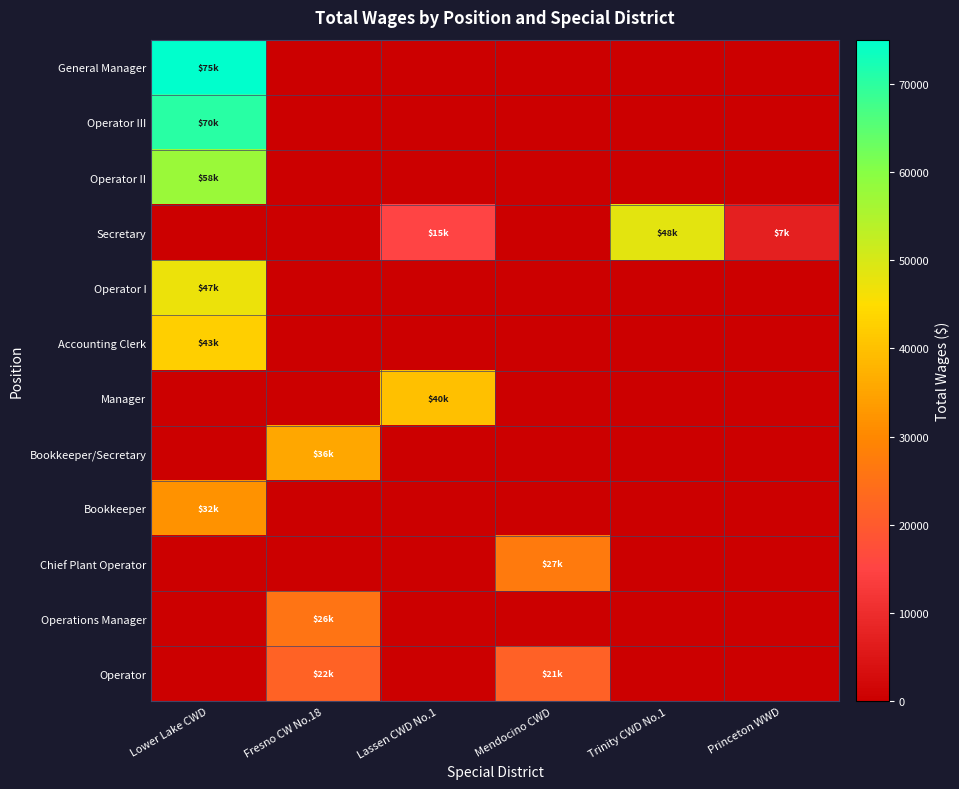

List the series in order of their peak value, lowest first.

Operator, Operations Manager, Chief Plant Operator, Bookkeeper, Bookkeeper/Secretary, Manager, Accounting Clerk, Operator I, Secretary, Operator II, Operator III, General Manager